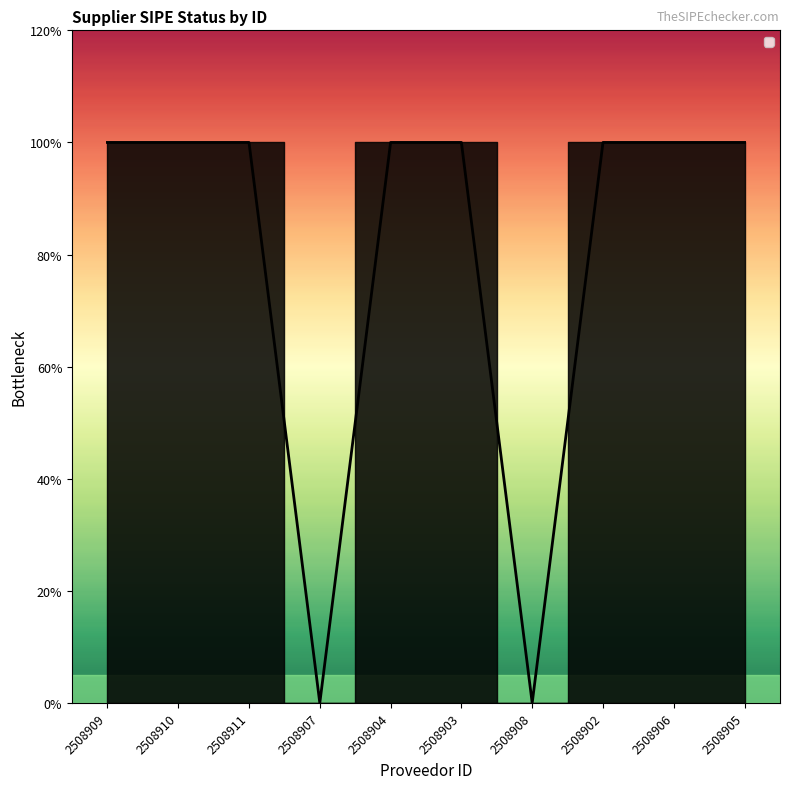

List the labels in order of value, smallest first.

2508907, 2508908, 2508909, 2508910, 2508911, 2508904, 2508903, 2508902, 2508906, 2508905